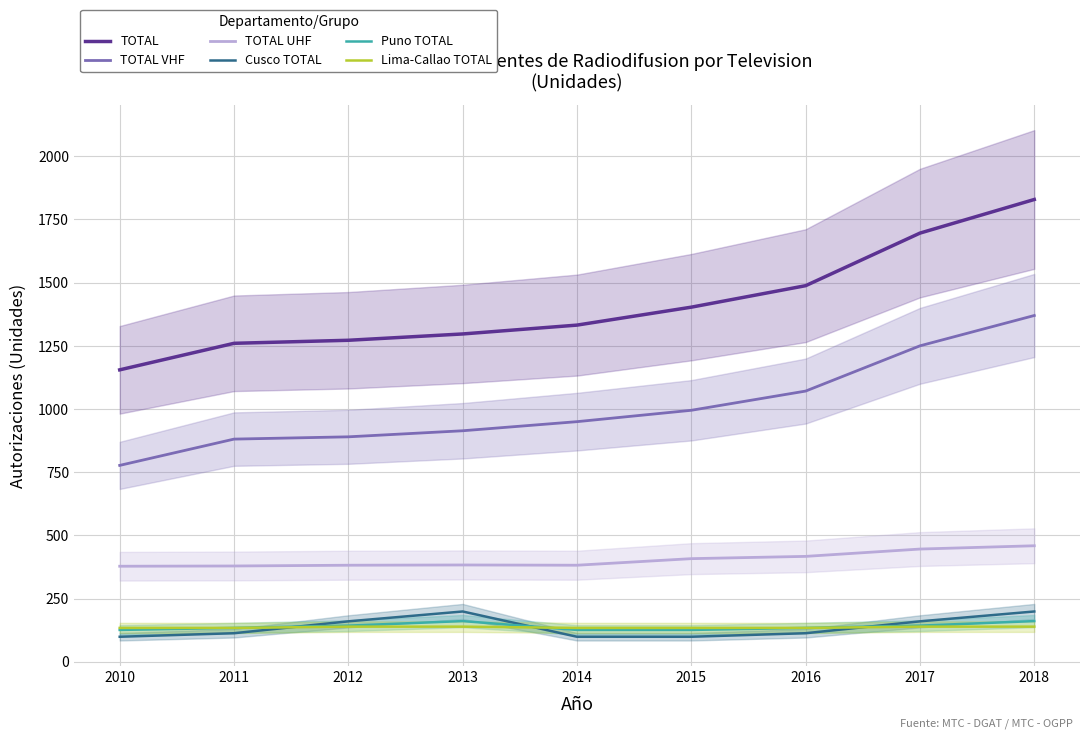

Which series has the widest spread of values?

TOTAL